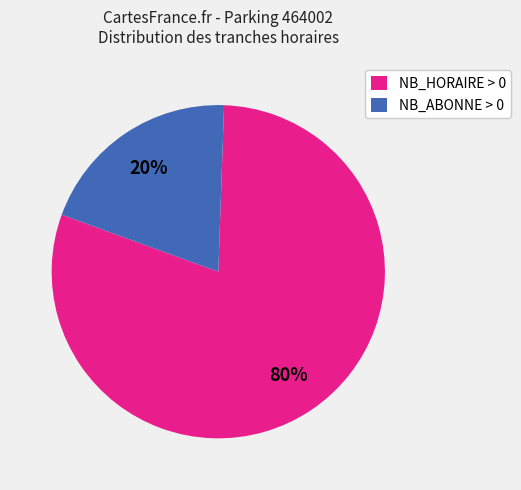

What percentage is the NB_HORAIRE > 0 slice, to the nearest percent?

80%